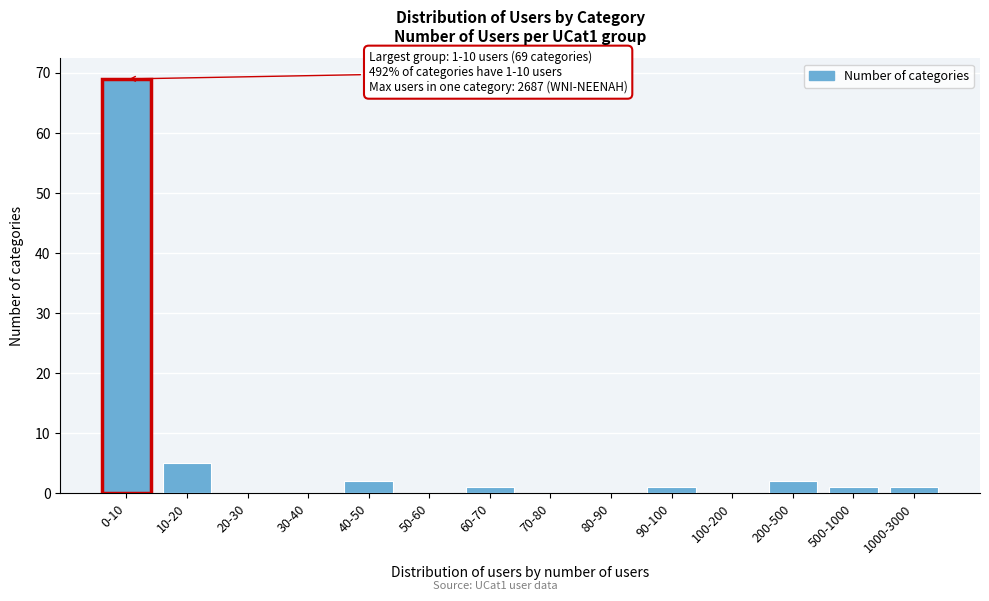

Reading right to left, transcribe all the data shown in this chart.

1000-3000=1	500-1000=1	200-500=2	100-200=0	90-100=1	80-90=0	70-80=0	60-70=1	50-60=0	40-50=2	30-40=0	20-30=0	10-20=5	0-10=69